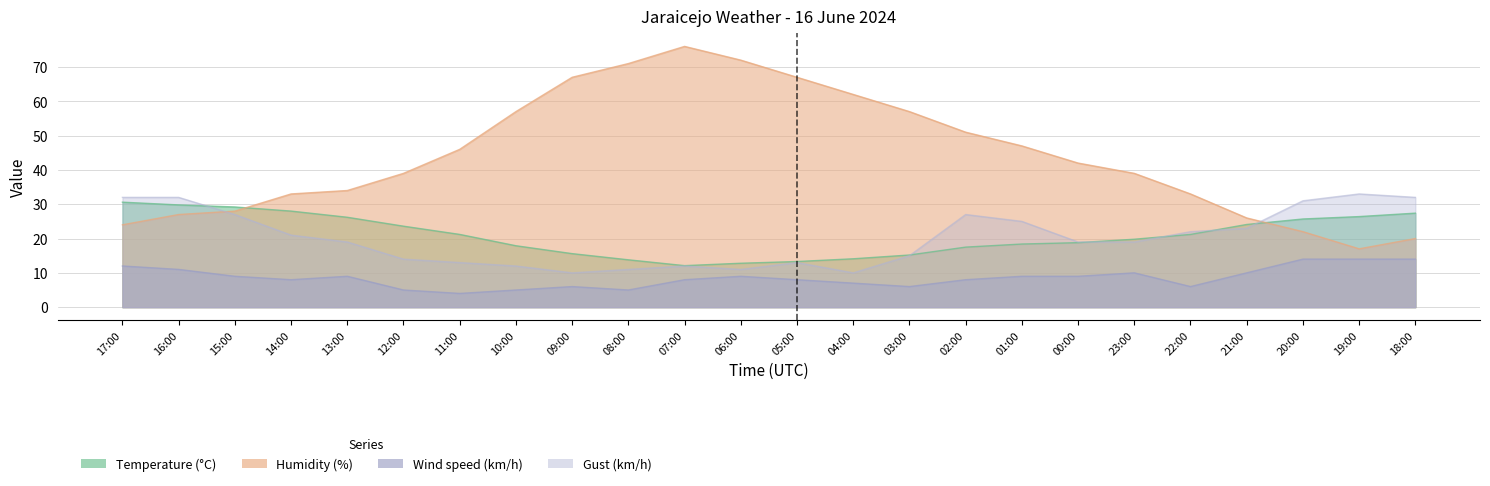

Is it true that Gust (km/h) equals 21.6 at 12:00?

False